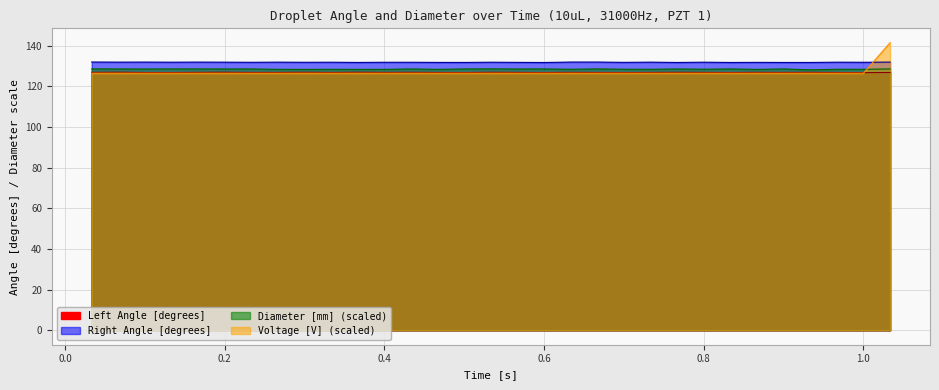

True or false: Diameter [mm] and Left Angle [degrees] cross at least once.

False